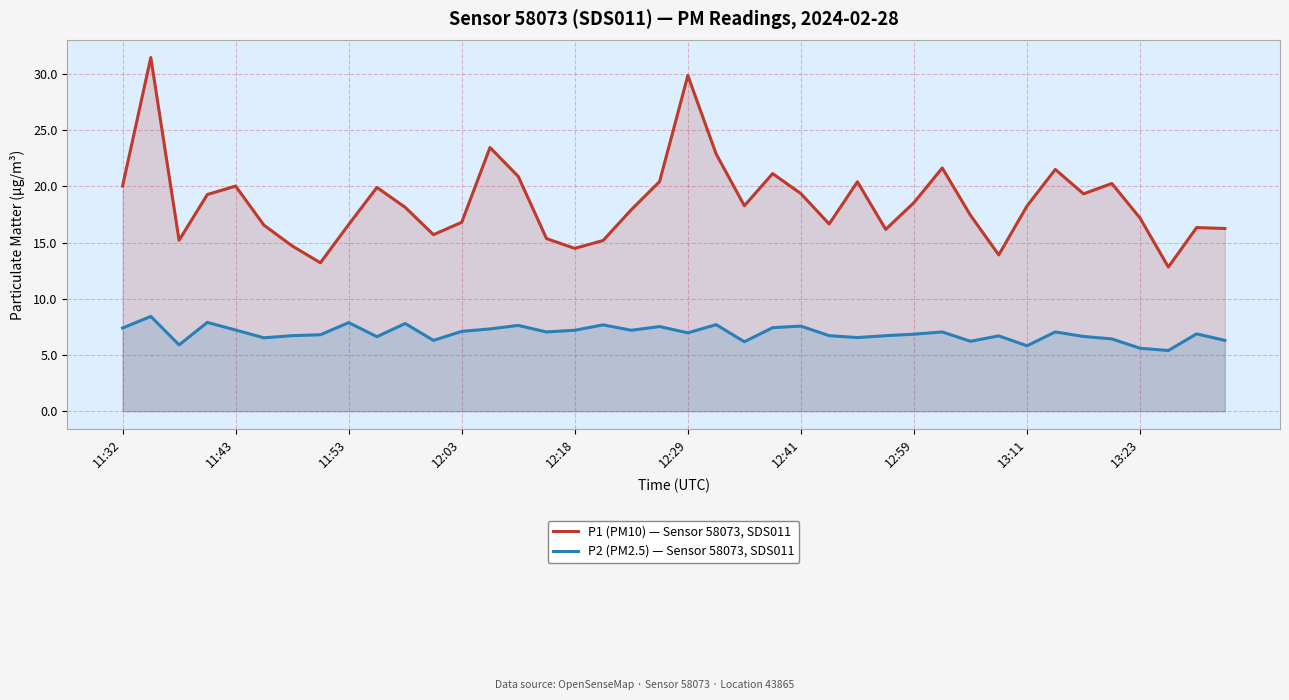

Is the value of P2 (PM2.5) — Sensor 58073, SDS011 at 12:41 greater than the value of P1 (PM10) — Sensor 58073, SDS011 at 13:23?

No